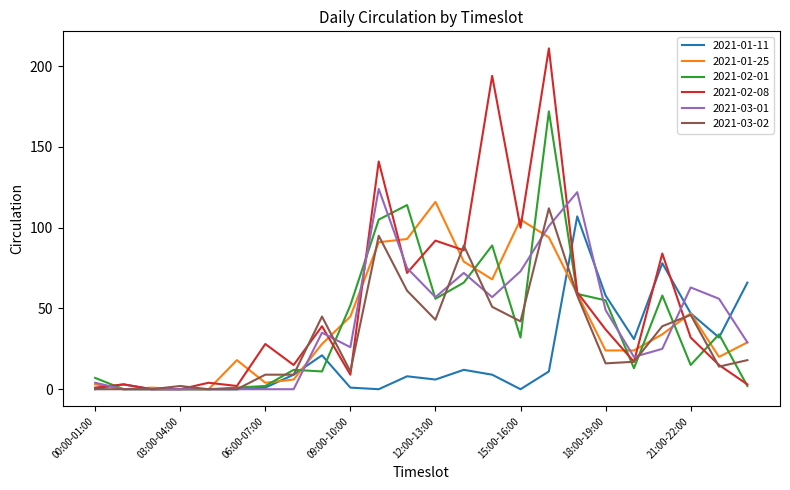

Which series has the widest spread of values?

2021-02-08